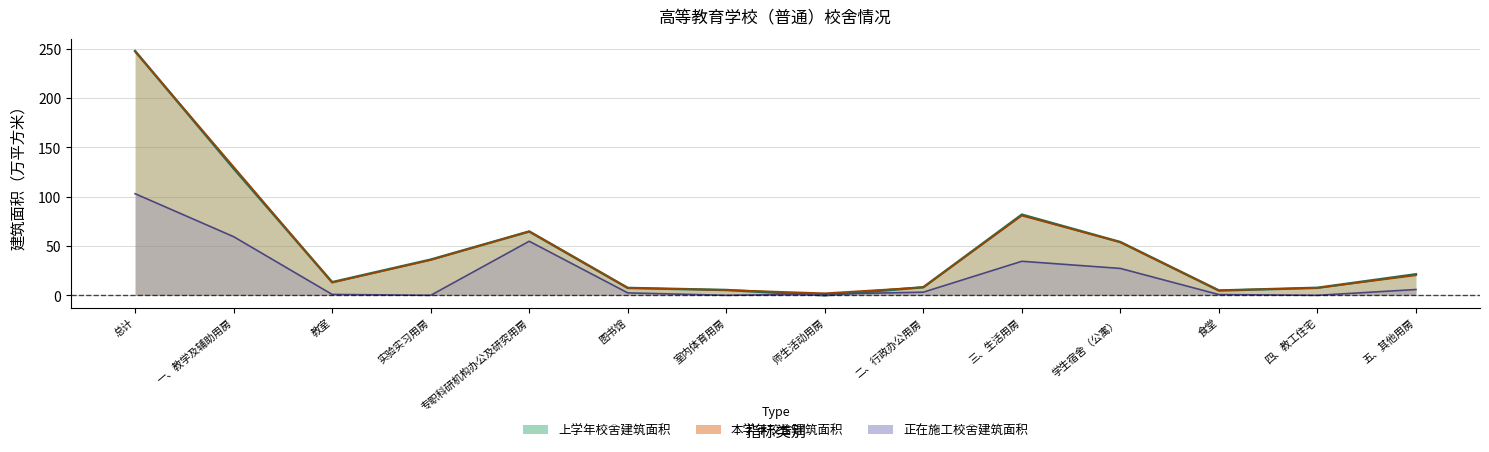

At which label does 正在施工校舍建筑面积 first exceed 3?

总计